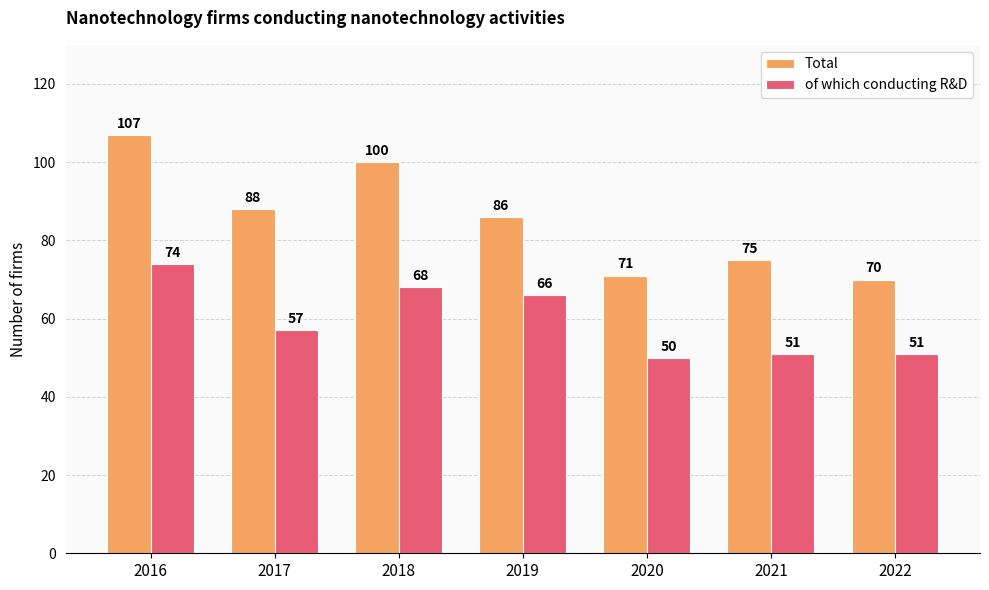

Reading left to right, extract all data points from this chart.

Total: 2016=107	2017=88	2018=100	2019=86	2020=71	2021=75	2022=70
of which conducting R&D: 2016=74	2017=57	2018=68	2019=66	2020=50	2021=51	2022=51